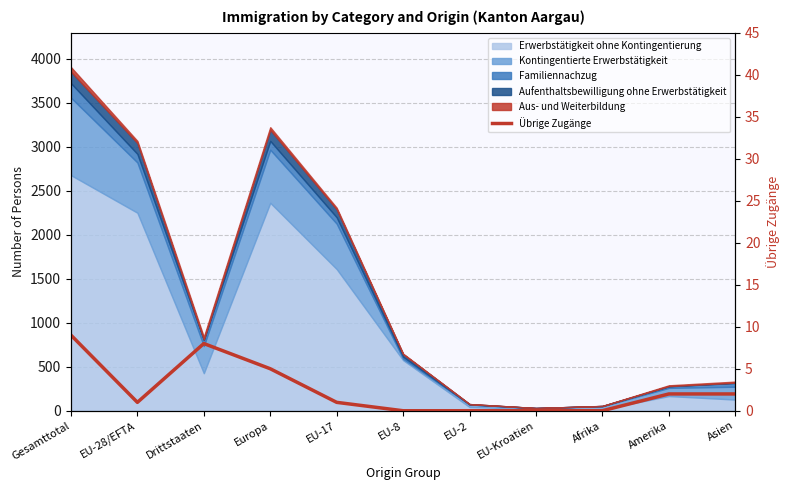

Approximately how many times larger is the value at Gesamttotal compared to Amerika?

4.5